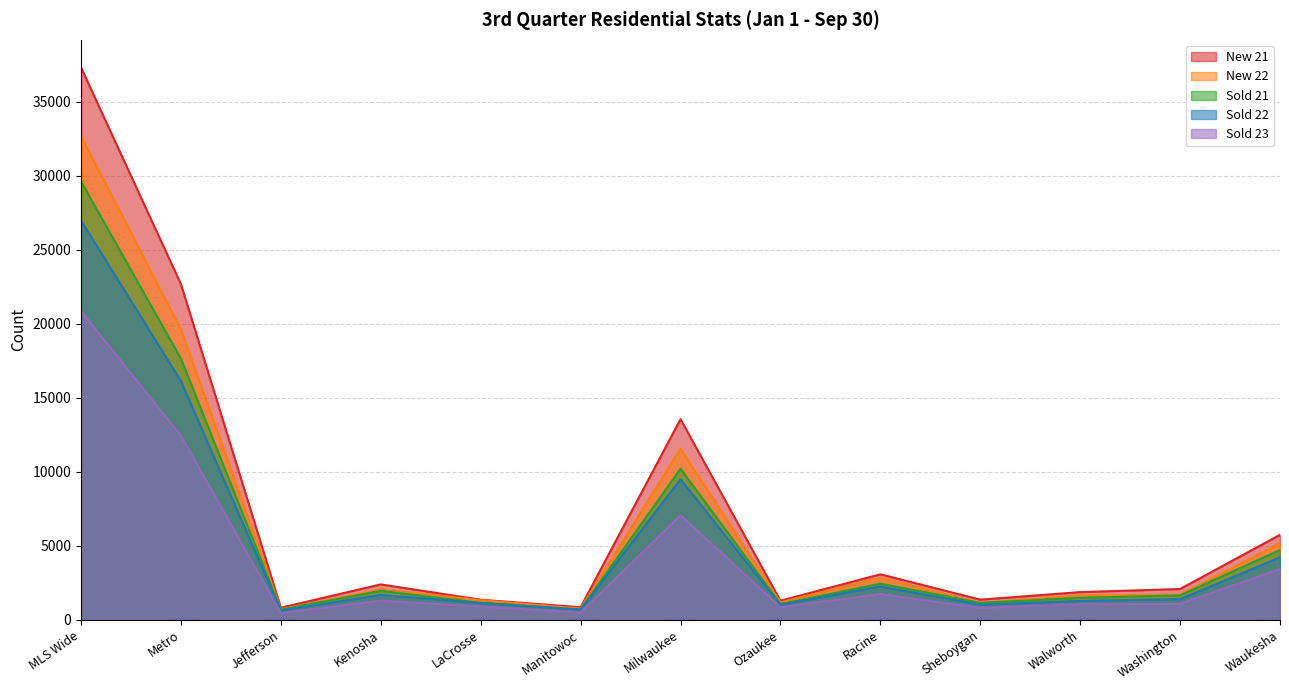

What is the approximate value of Sold 23 at Walworth?

1054